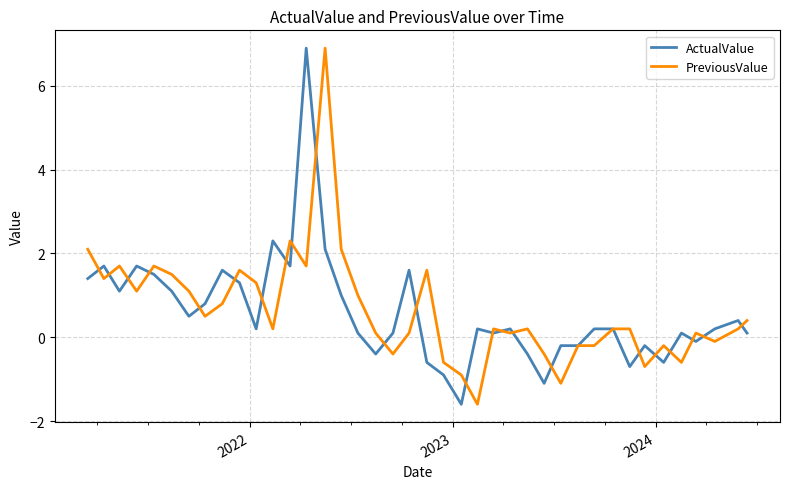

What are all the series names shown in the legend?

ActualValue, PreviousValue